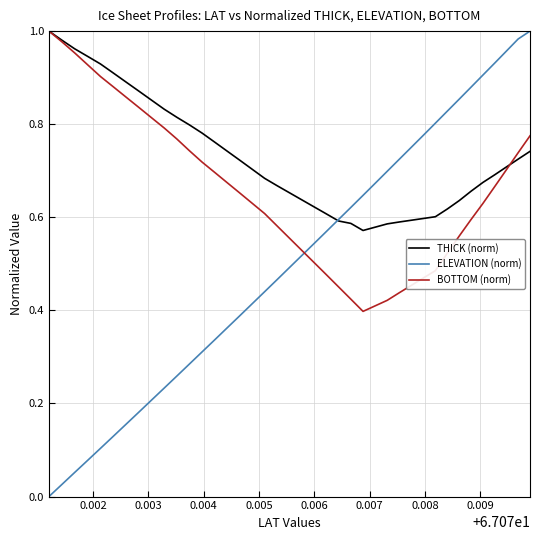

List the series in order of their overall mean, highest first.

THICK (norm), BOTTOM (norm), ELEVATION (norm)